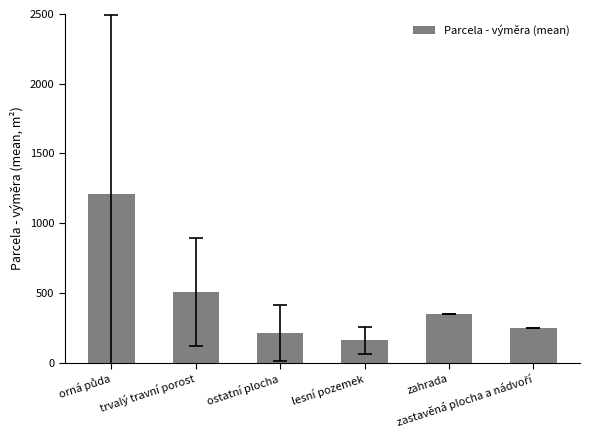

What is the average value?

446.6